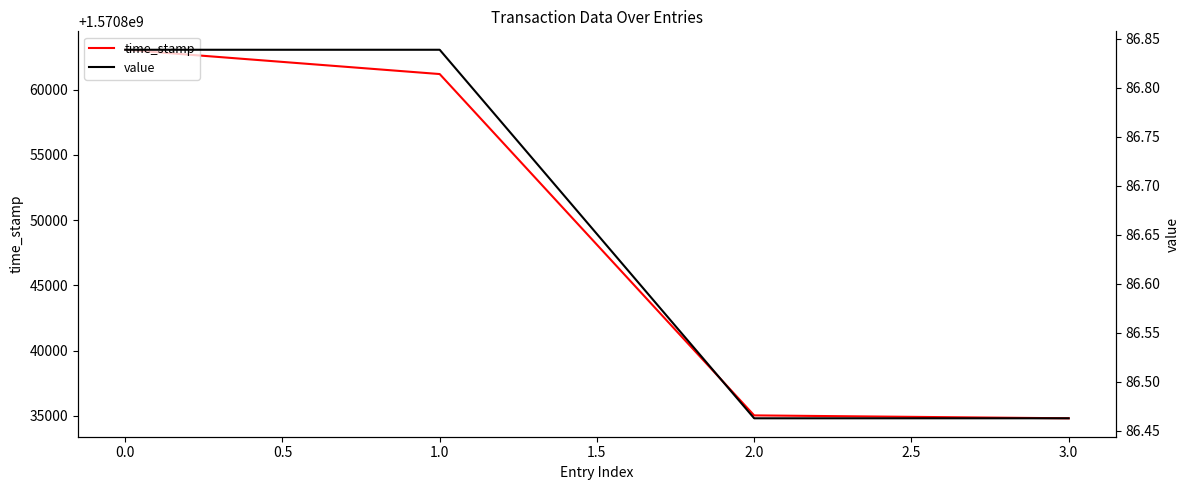

What is the value of the value point at the 3rd from the left?

86.5